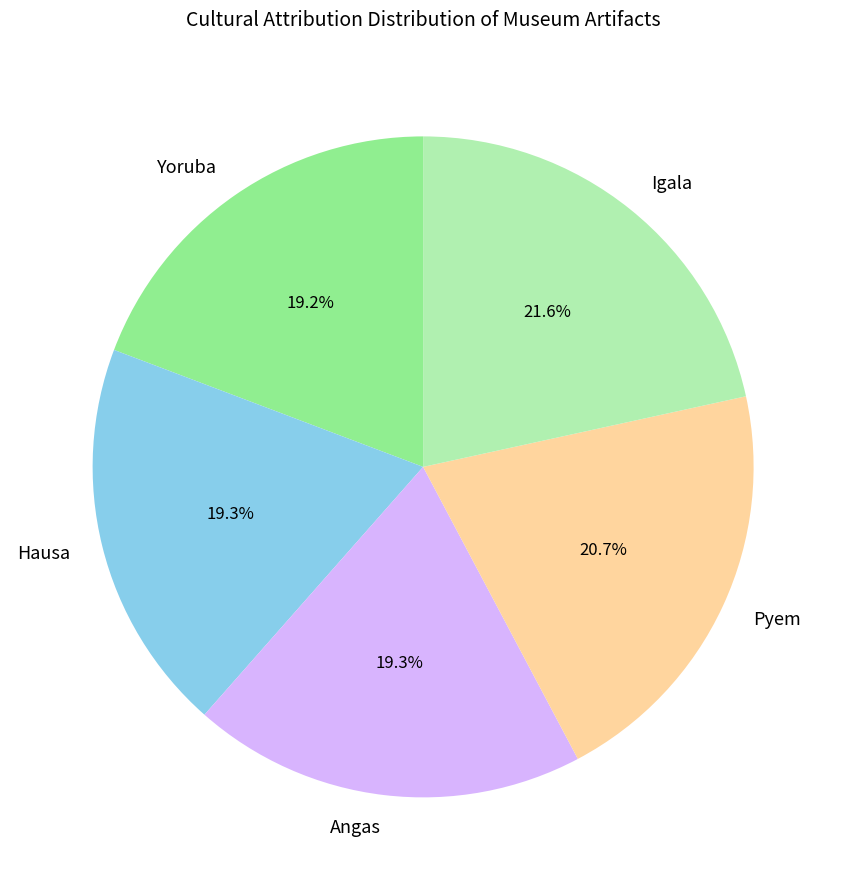

Does Hausa account for over 50% of the chart?

No